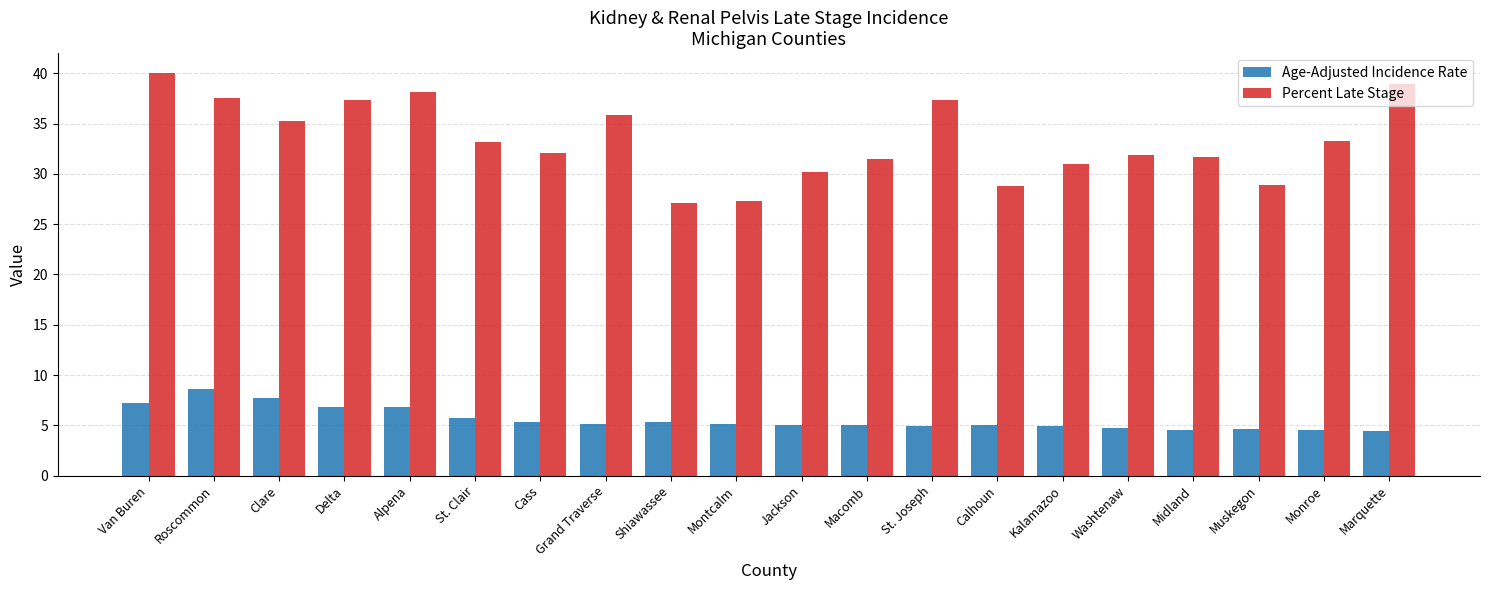

How many values in the Percent Late Stage series are below 33?

10